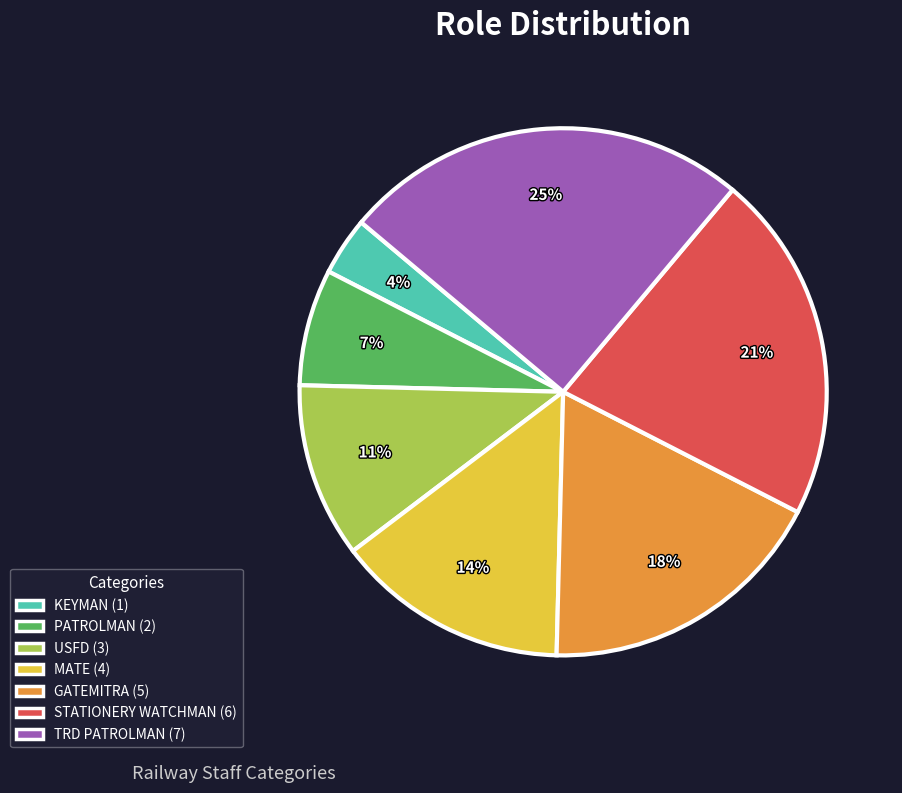

How many segments does this pie chart have?

7